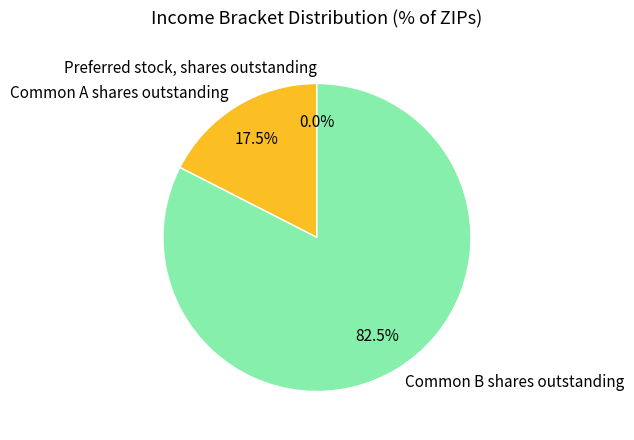

Which slice represents more than half of the pie?

Common B shares outstanding